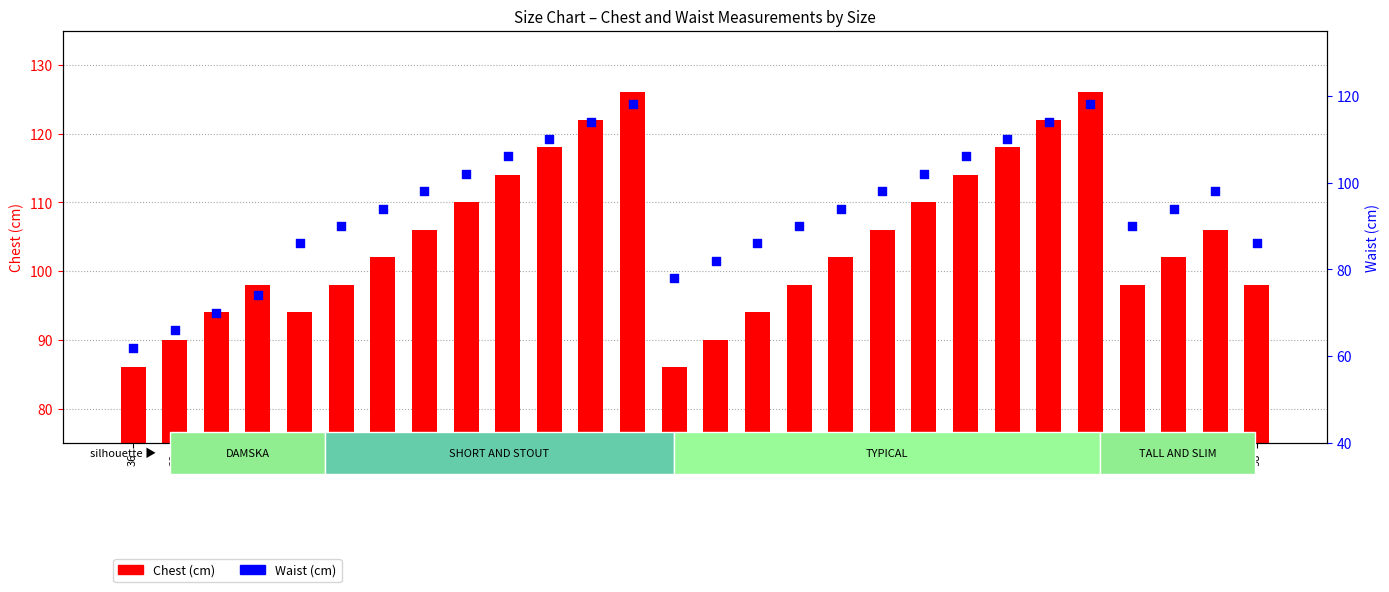

Which series reaches the maximum Y coordinate?

Chest (cm)